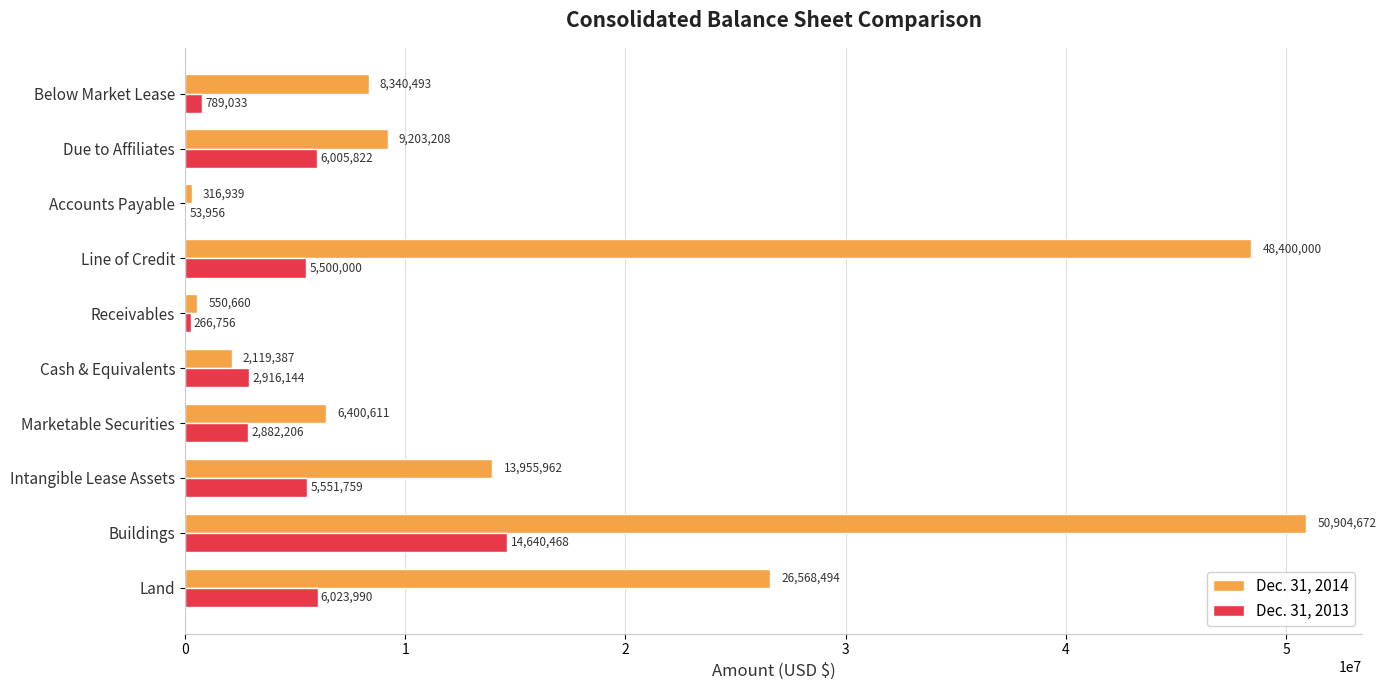

Count the number of data series in this chart.

2